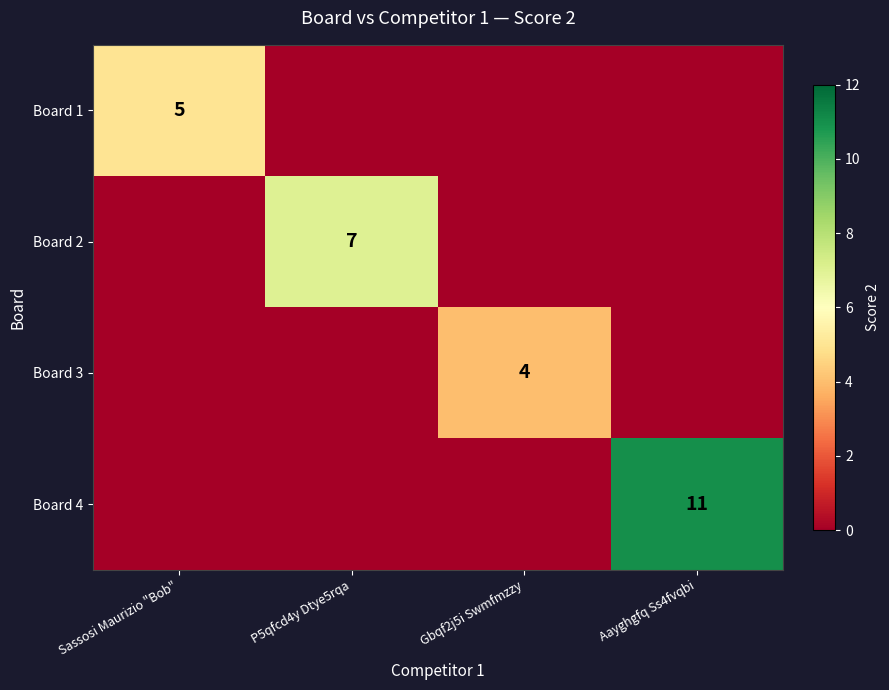

Where is Board 1 nearest to the value 2?

P5qfcd4y Dtye5rqa